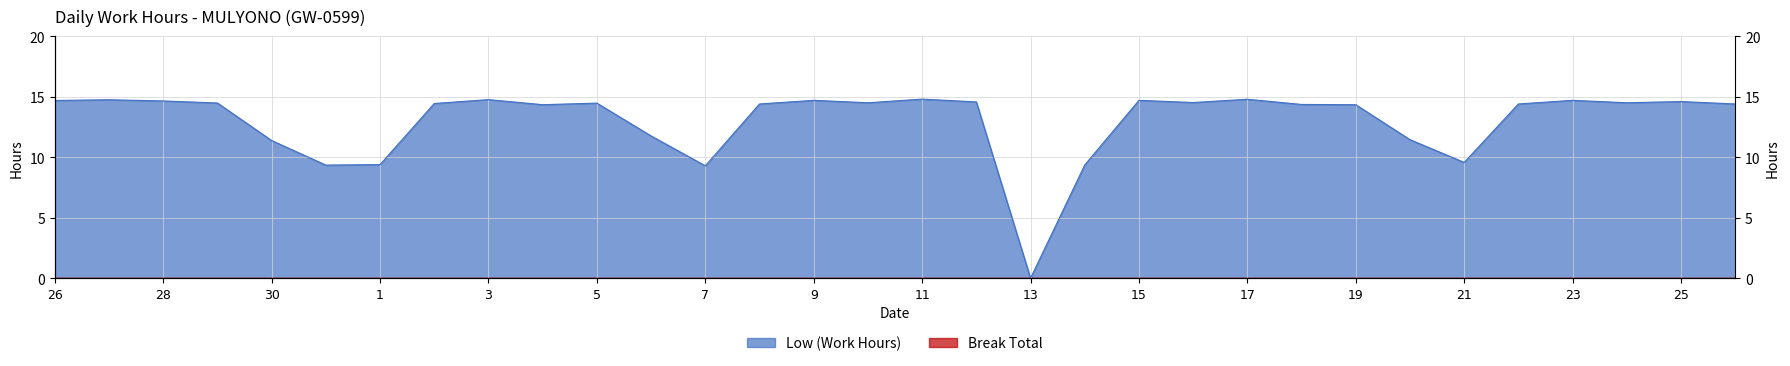

The chart shows a value of 14.5 at 10. True or false?

True